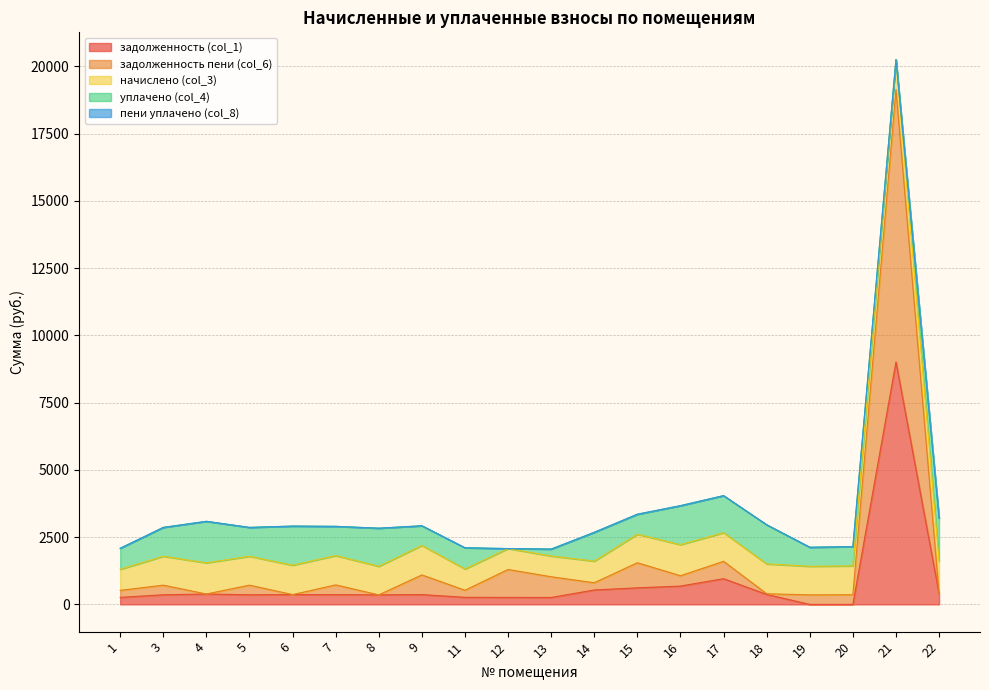

Count the number of categories in the chart.

20